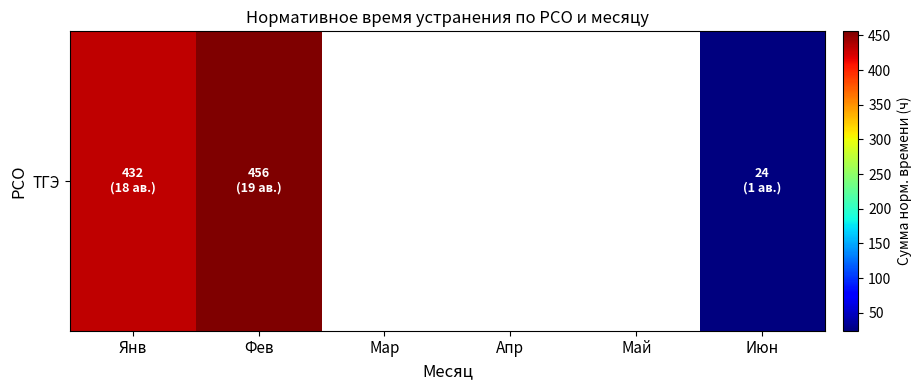

How many positive values are there?

3